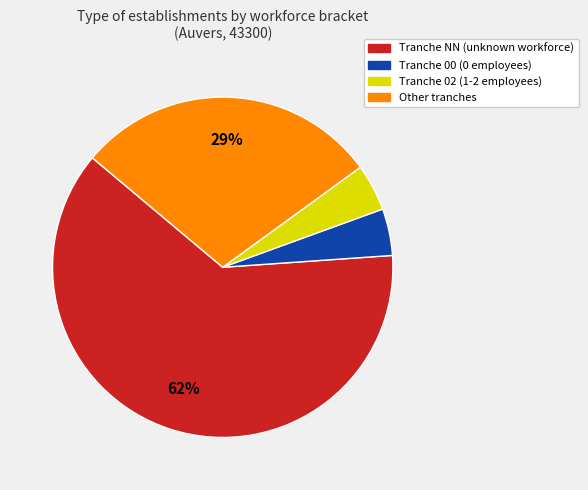

How many segments does this pie chart have?

4